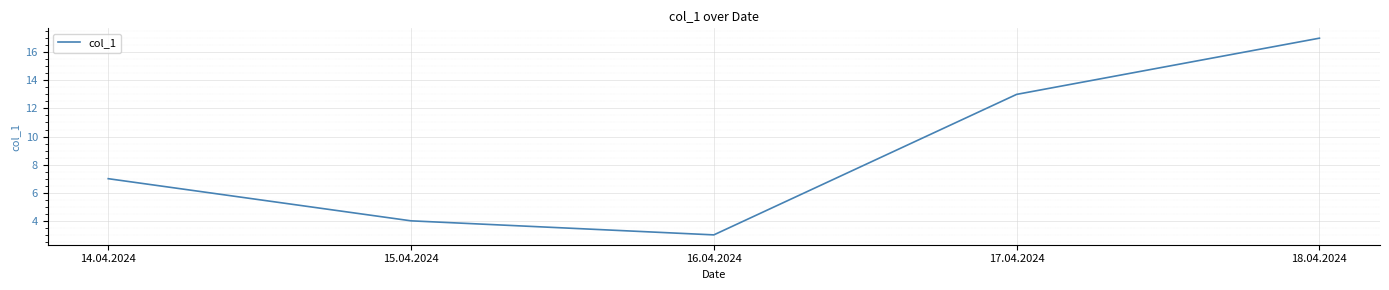

Which has a higher value, 18.04.2024 or 14.04.2024?

18.04.2024